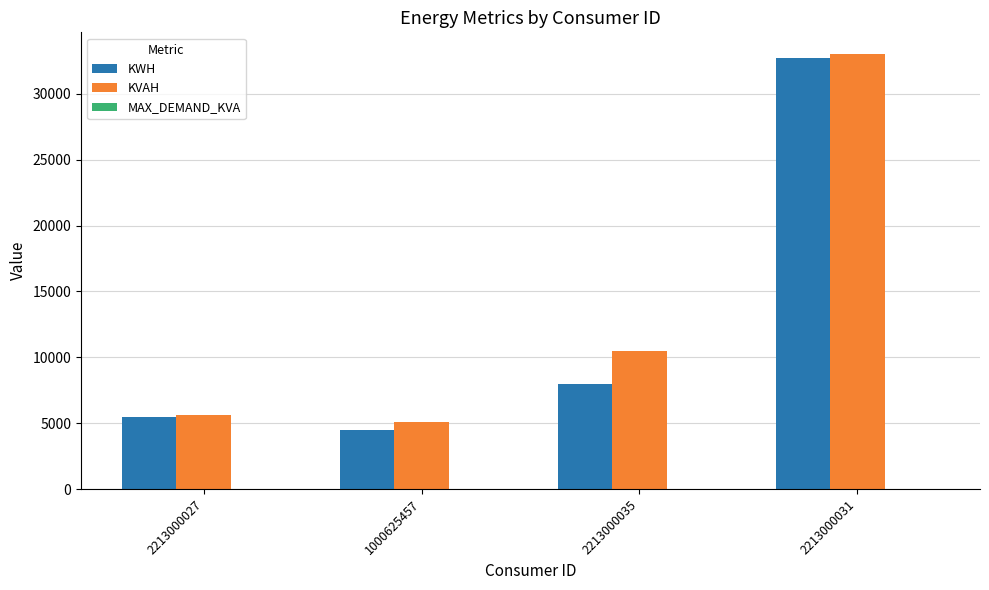

Where is KWH nearest to the value 18616?

2213000035